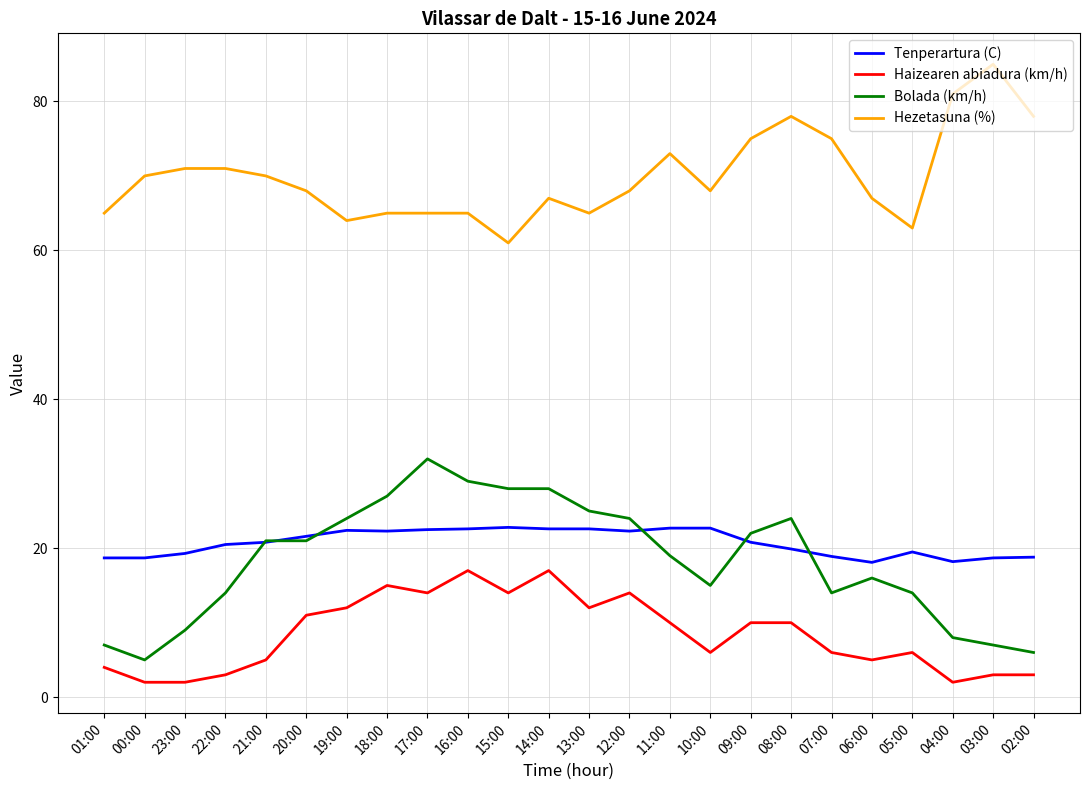

What is the greatest value displayed?

85.0